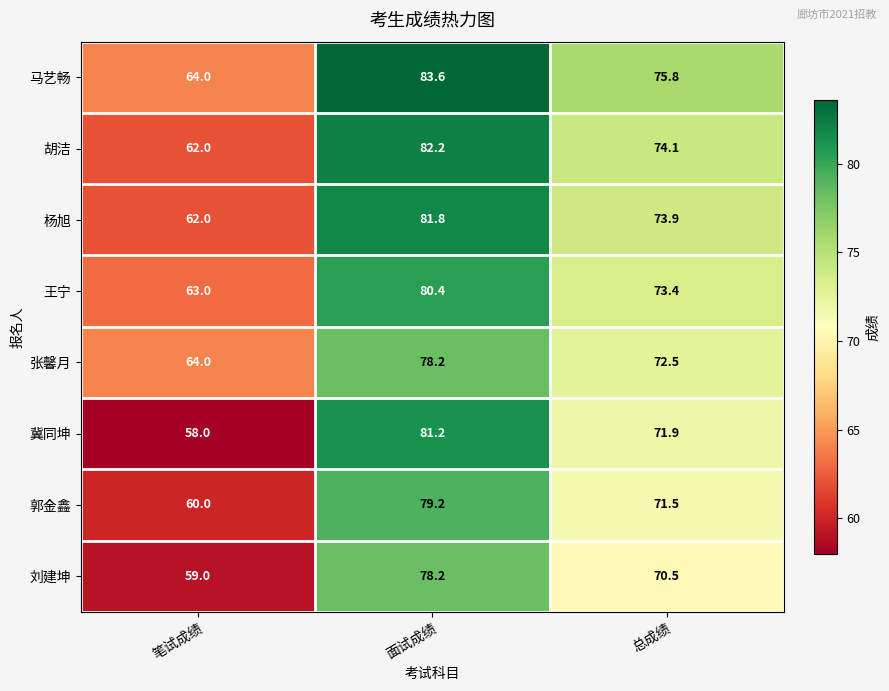

Count the number of data series in this chart.

8